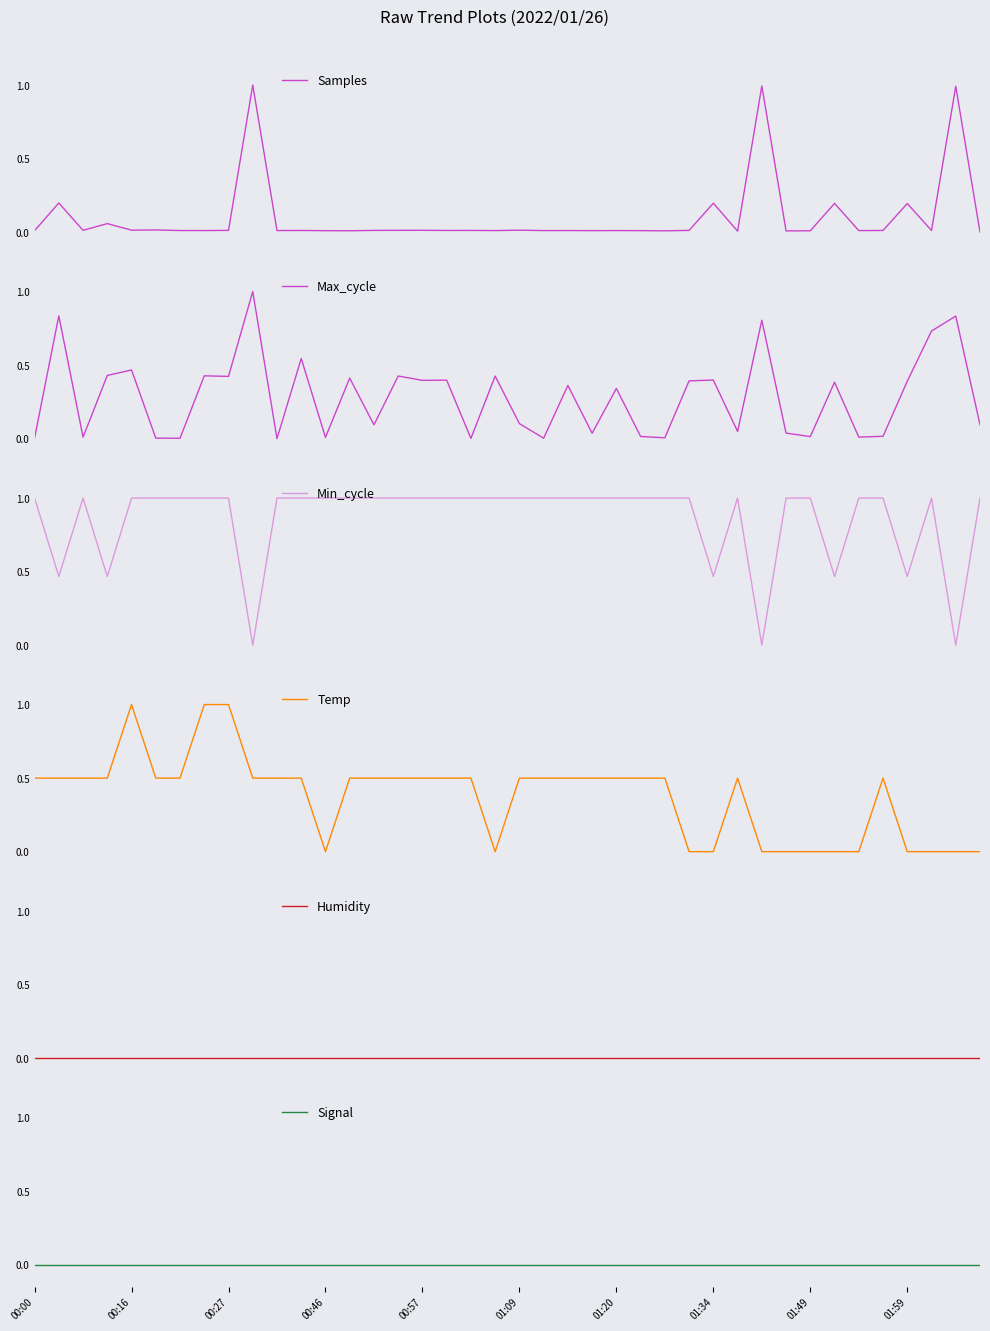

List the series in order of their peak value, highest first.

Samples, Max_cycle, Min_cycle, Temp, Humidity, Signal